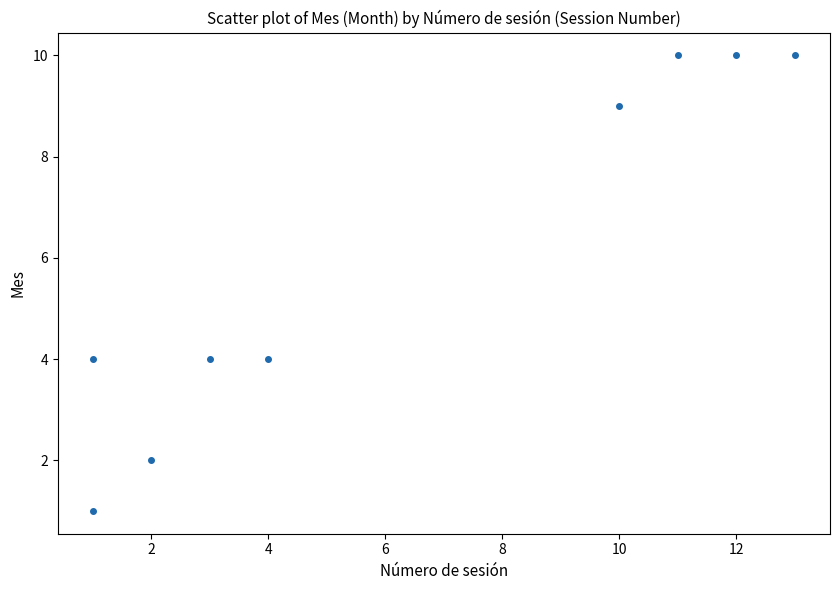

What is the range of X values (max minus min)?

12